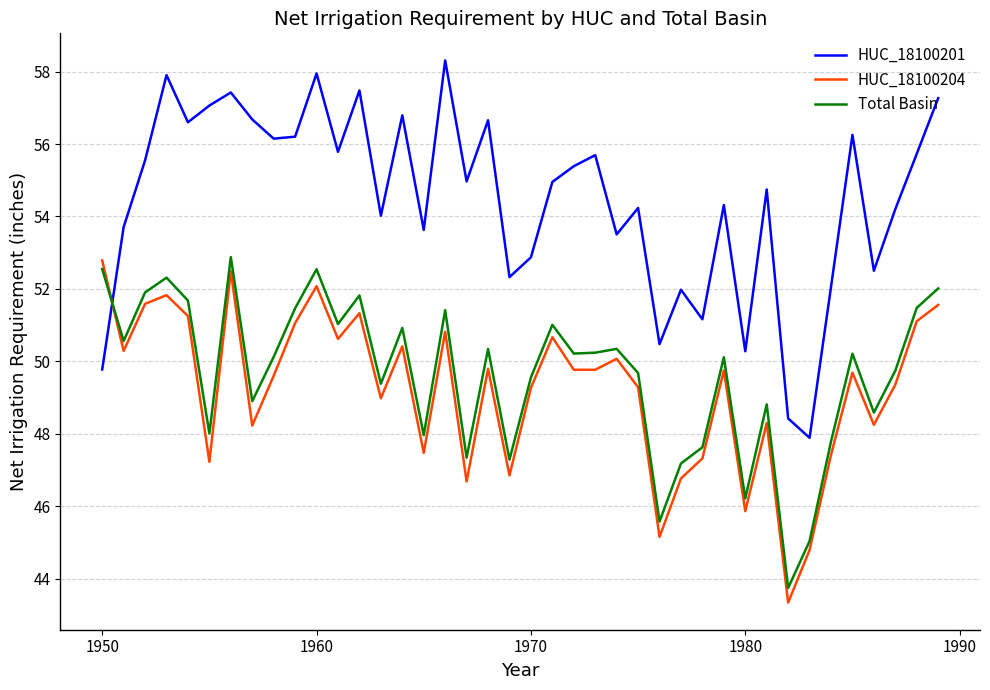

What is the minimum value for HUC_18100204?

43.3